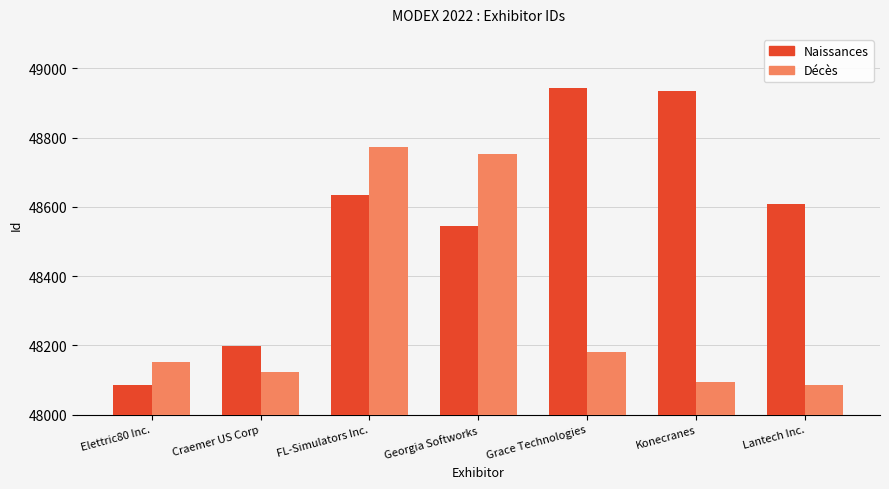

Between Georgia Softworks and Konecranes, which series saw the biggest shift?

Décès